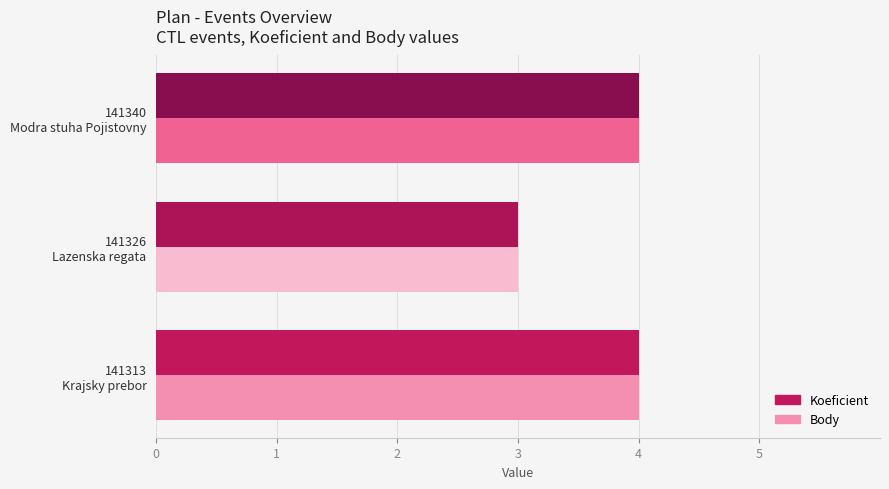

What is the sum of all Koeficient values?

11